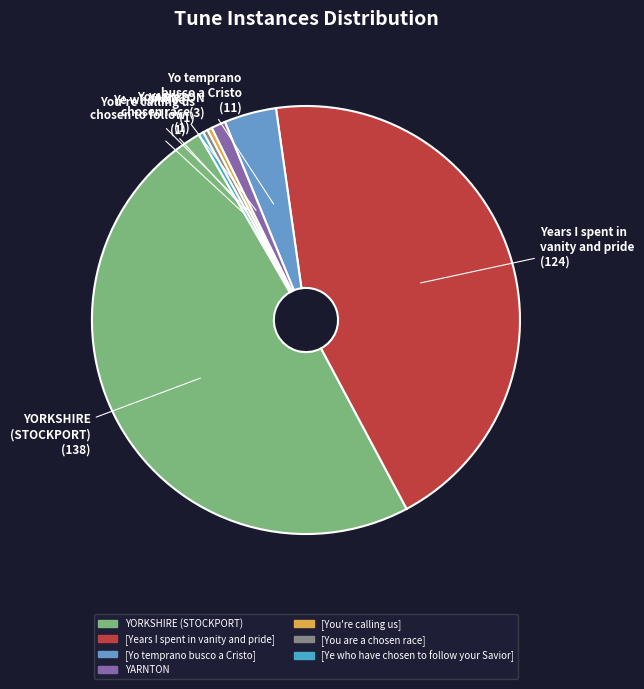

What is the largest slice in the pie chart?

YORKSHIRE (STOCKPORT)